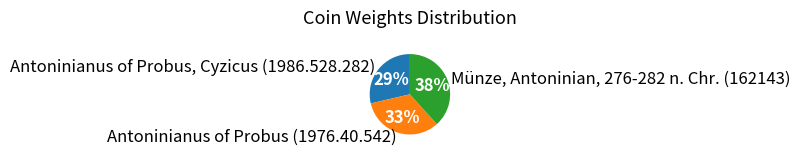

Which category has the biggest portion of the pie?

Münze, Antoninian, 276-282 n. Chr. (162143)